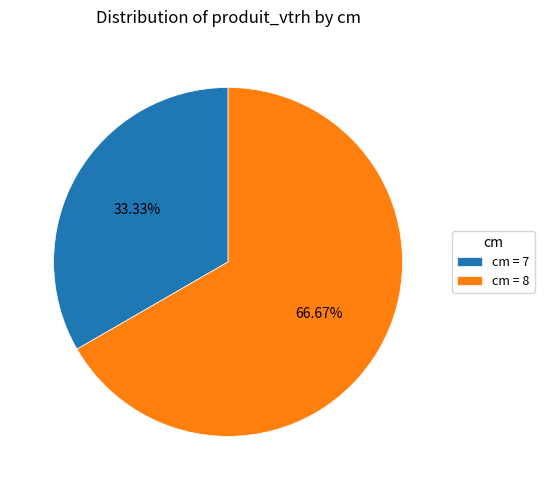

To the nearest percent, what is the difference between the largest and smallest slice percentages?

33%